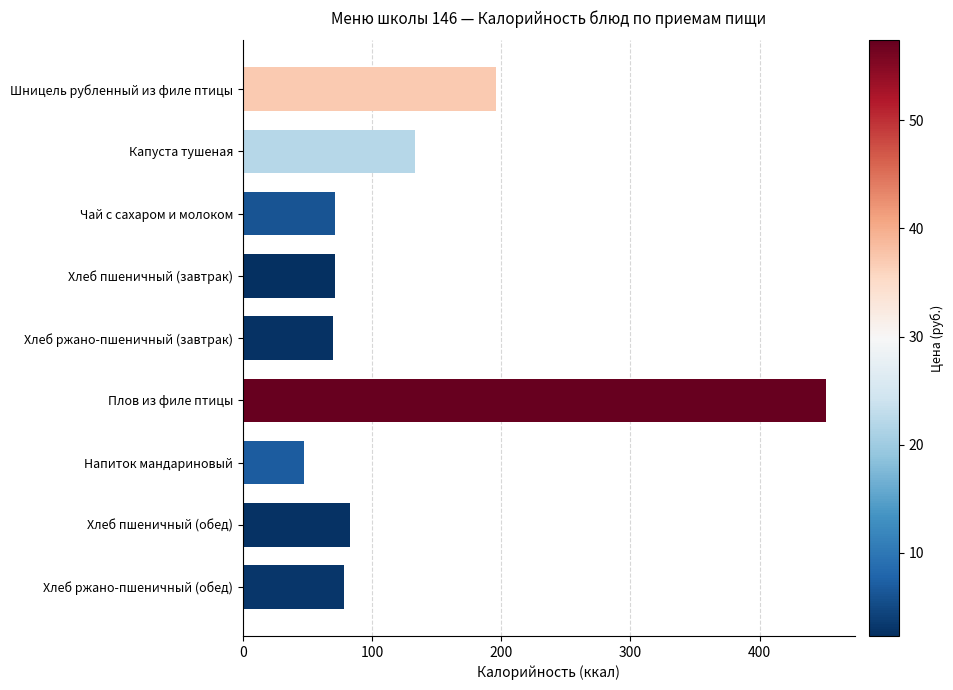

What value does the data have at Напиток мандариновый?

47.6